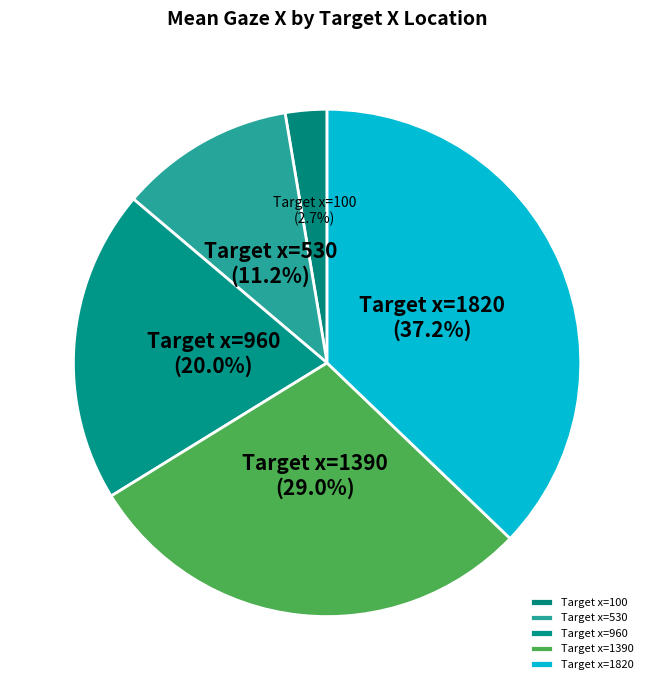

Is the sum of Target x=530 and Target x=960 greater than half?

No